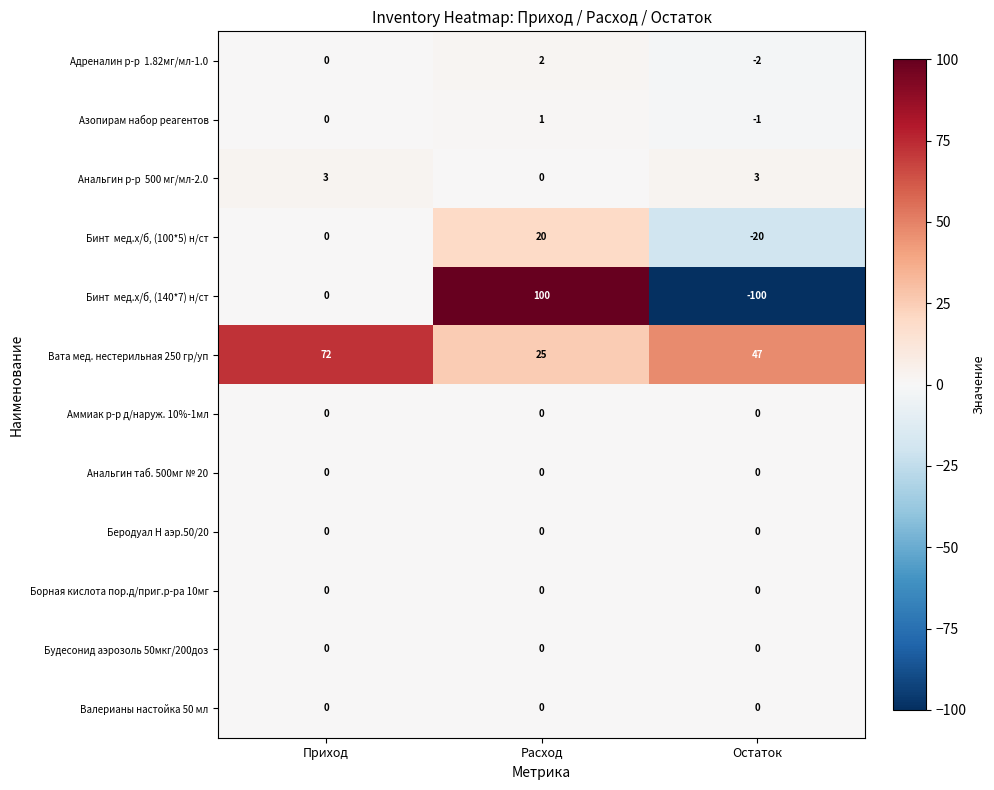

What is the total value across all series at Расход?

148